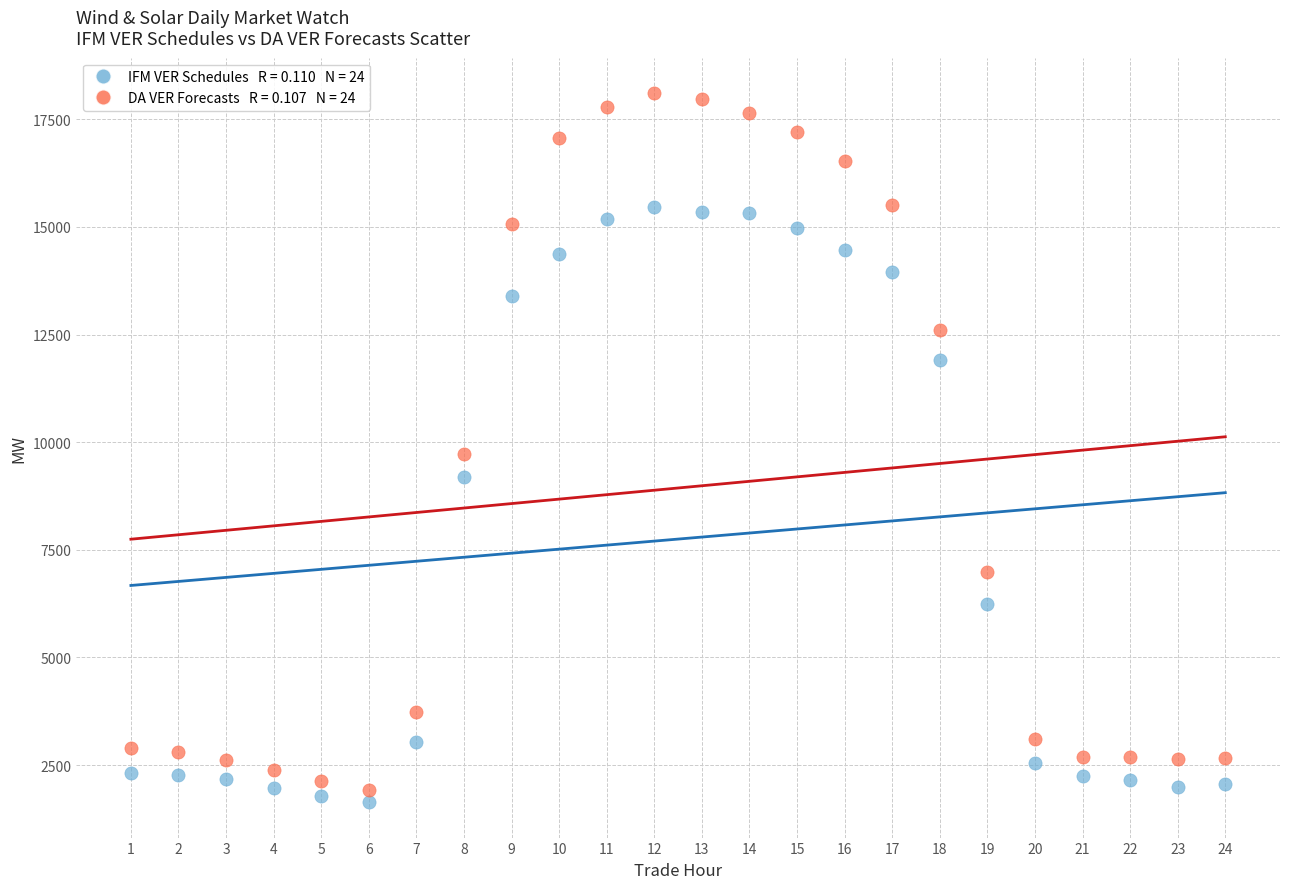

Across all data points, what is the range of Y values (max minus min)?

16467.2